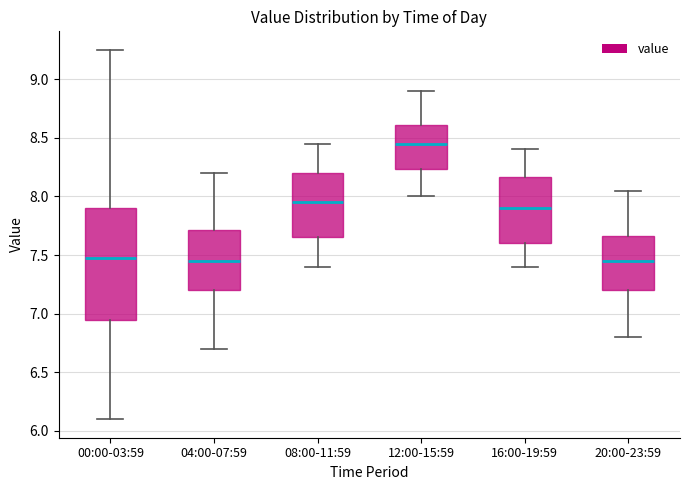

Reading left to right, read every box against the y-axis: the position of its median line, the range the box covers, and the ends of its whiskers. The values are not printed on the chart, so give them approximately, as read against the axis.

00:00-03:59: median 7.50, box 6.95 to 7.90, whiskers 6.10 to 9.25
04:00-07:59: median 7.45, box 7.20 to 7.70, whiskers 6.70 to 8.20
08:00-11:59: median 7.95, box 7.65 to 8.20, whiskers 7.40 to 8.45
12:00-15:59: median 8.45, box 8.25 to 8.60, whiskers 8.00 to 8.90
16:00-19:59: median 7.90, box 7.60 to 8.15, whiskers 7.40 to 8.40
20:00-23:59: median 7.45, box 7.20 to 7.65, whiskers 6.80 to 8.05